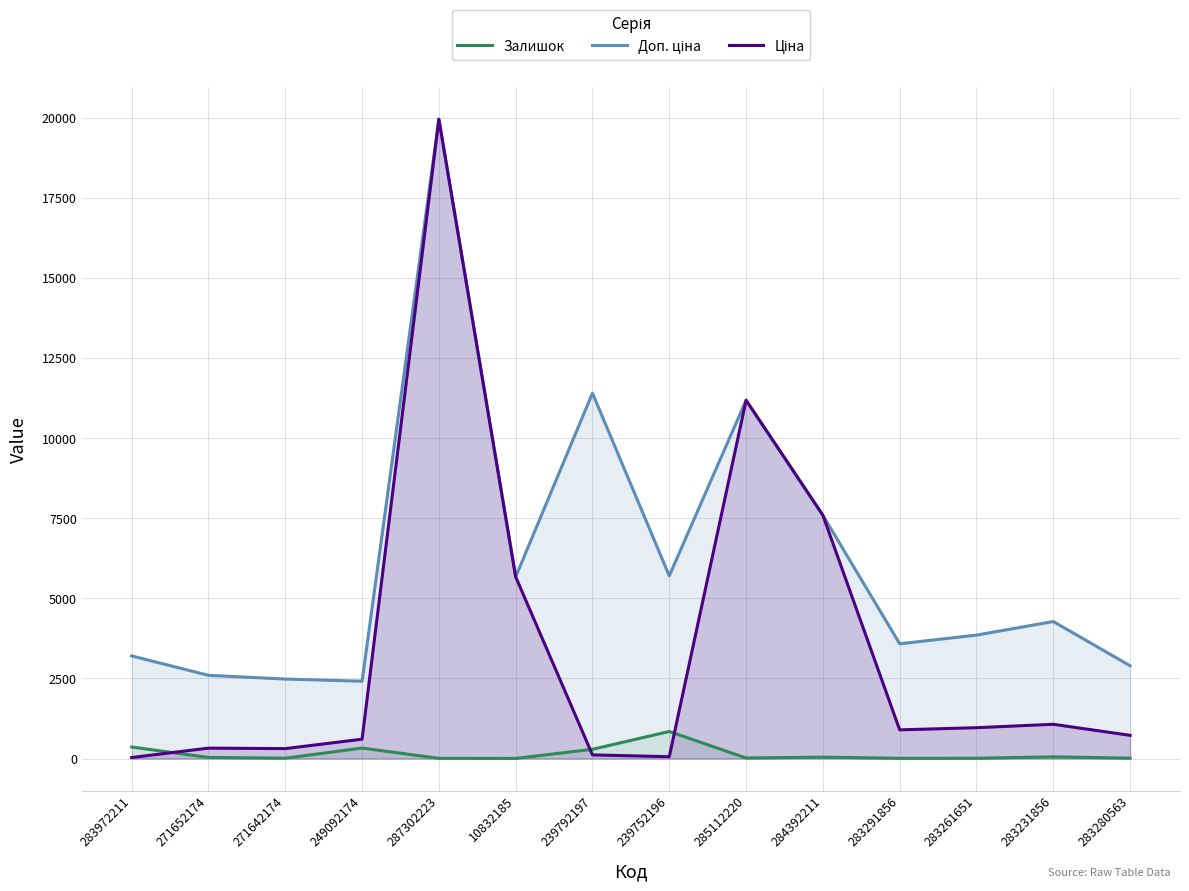

At 239792197, list the series in order from smallest to largest.

Ціна, Залишок, Доп. ціна